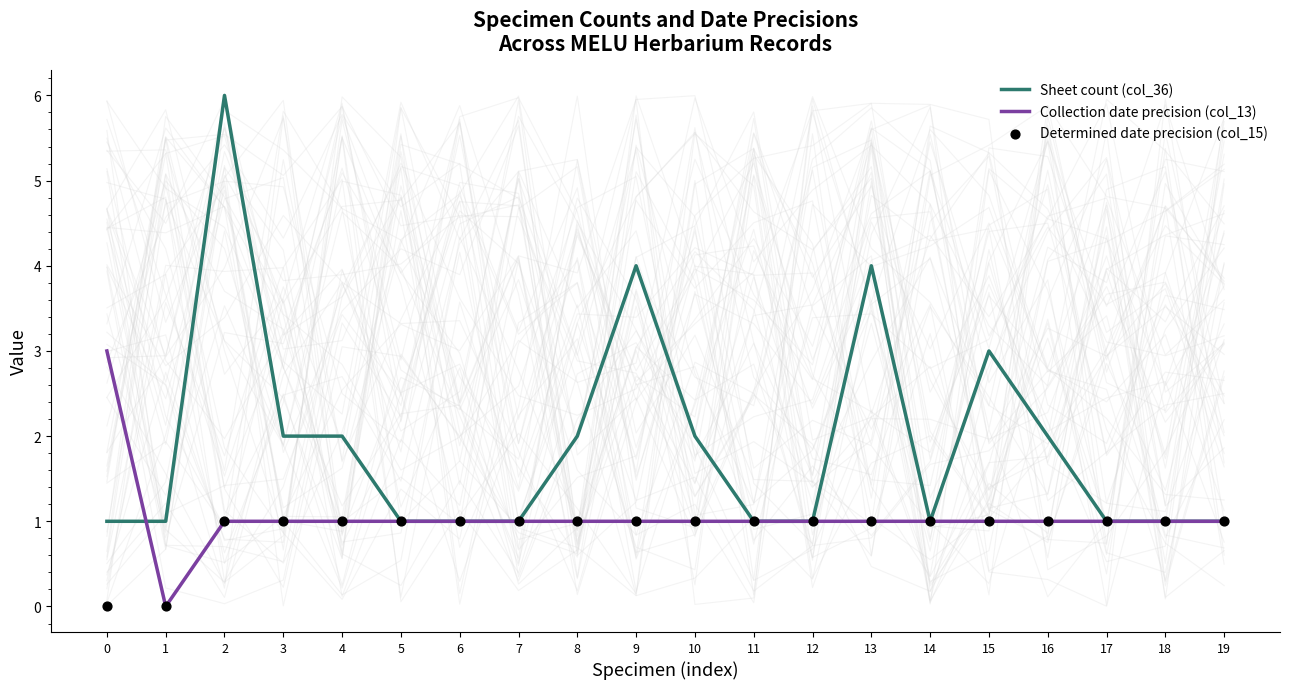

Is the value of Sheet count (col_36) at 17 greater than the value of Collection date precision (col_13) at 18?

No